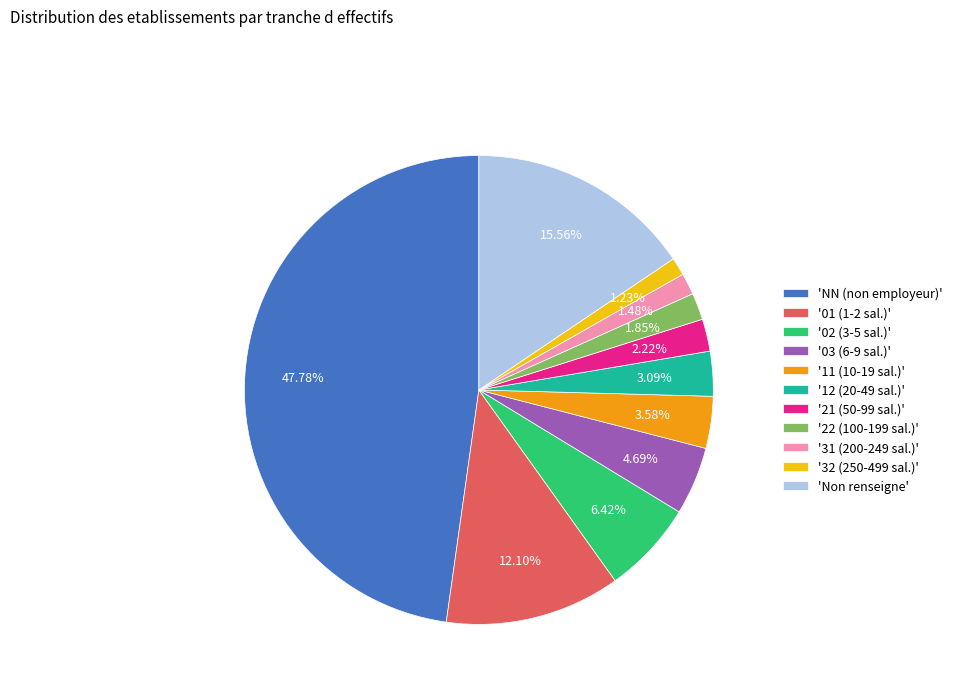

Which slice is the largest?

'NN (non employeur)'